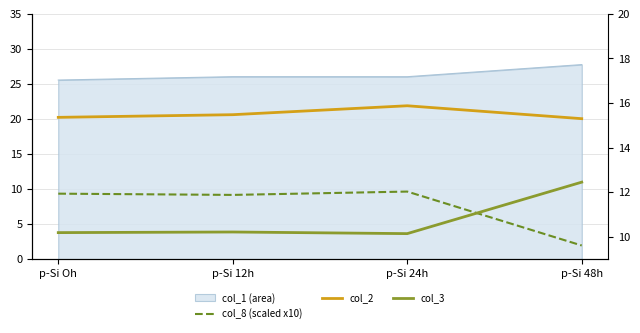

Where is the first local minimum for col_3?

p-Si 24h